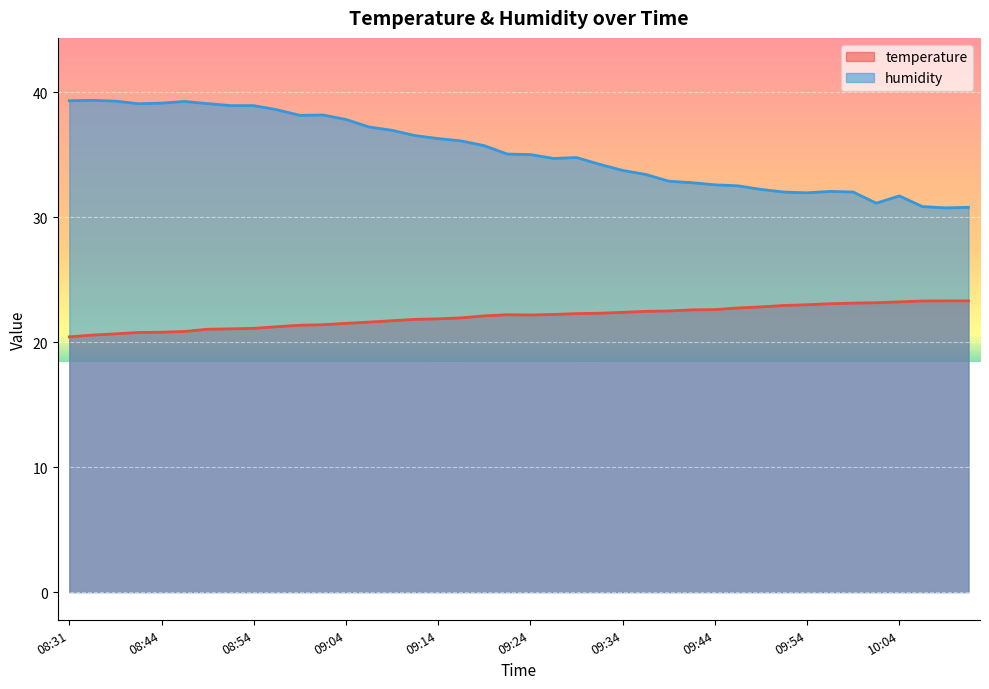

What is the label of the 22nd point from the right?

09:19